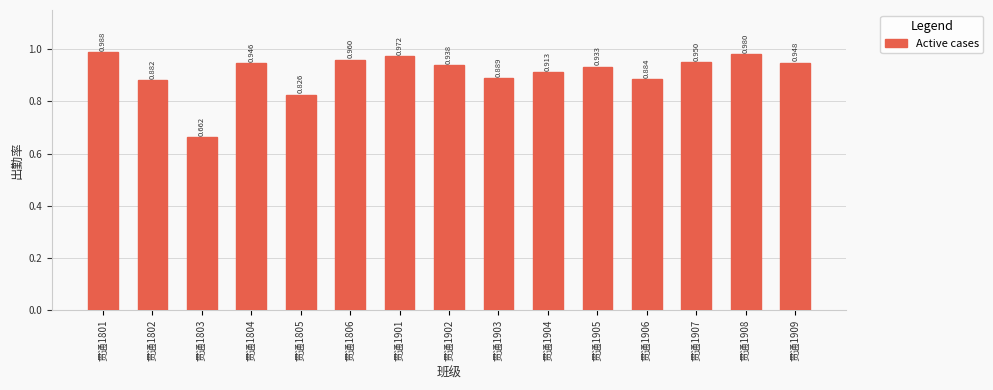

What value does the data have at 贯通1905?

0.9